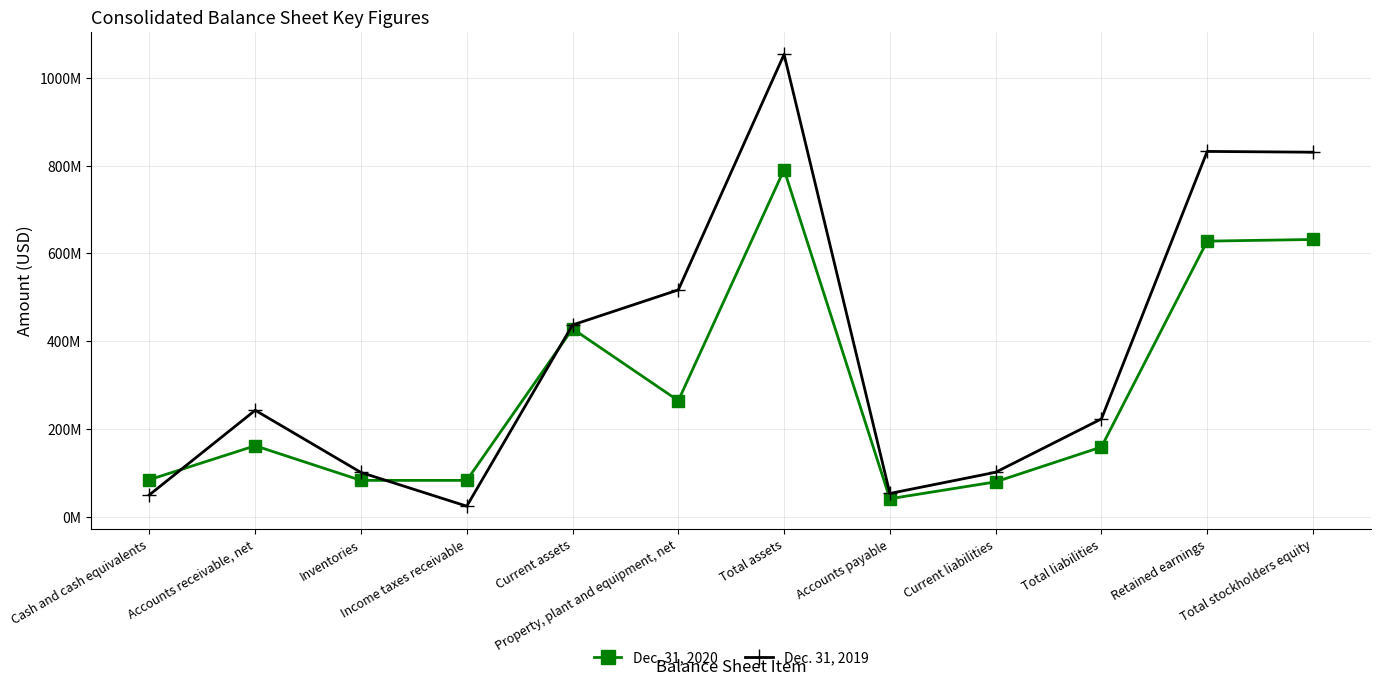

Does the chart have visible grid lines?

Yes